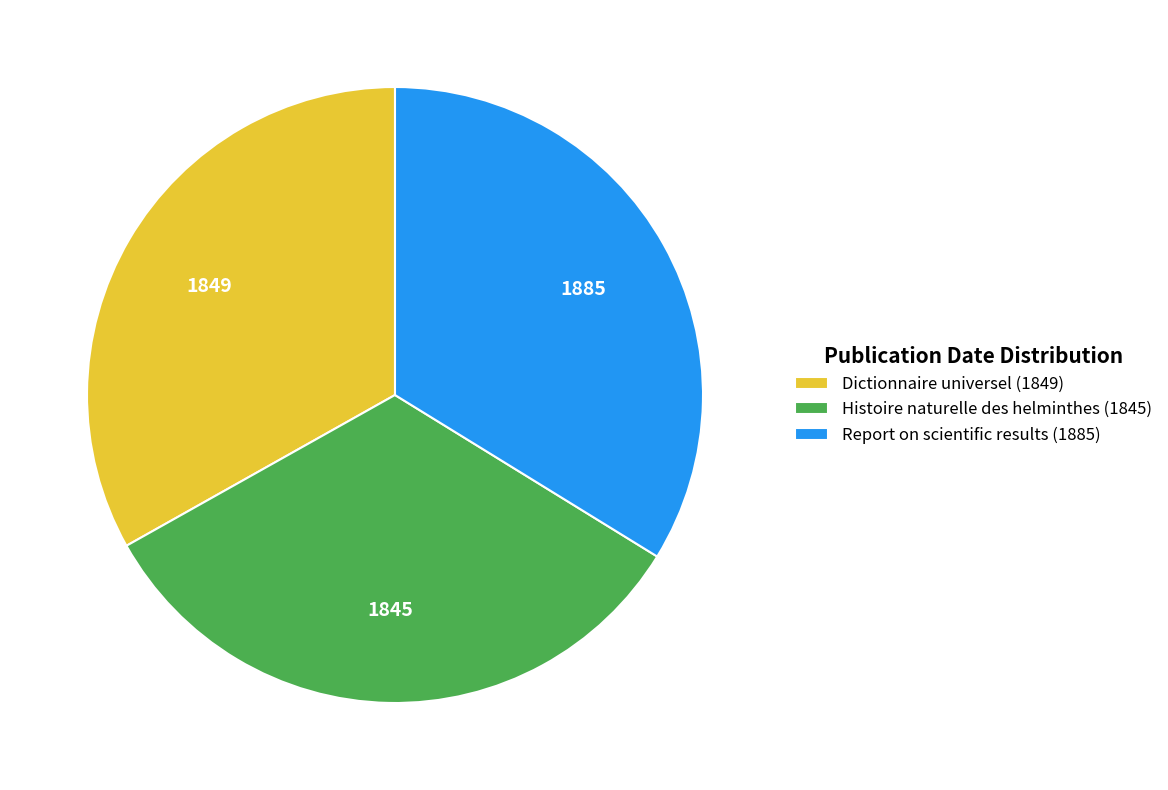

True or false: Report on scientific results (1885) accounts for 39% of the total.

False